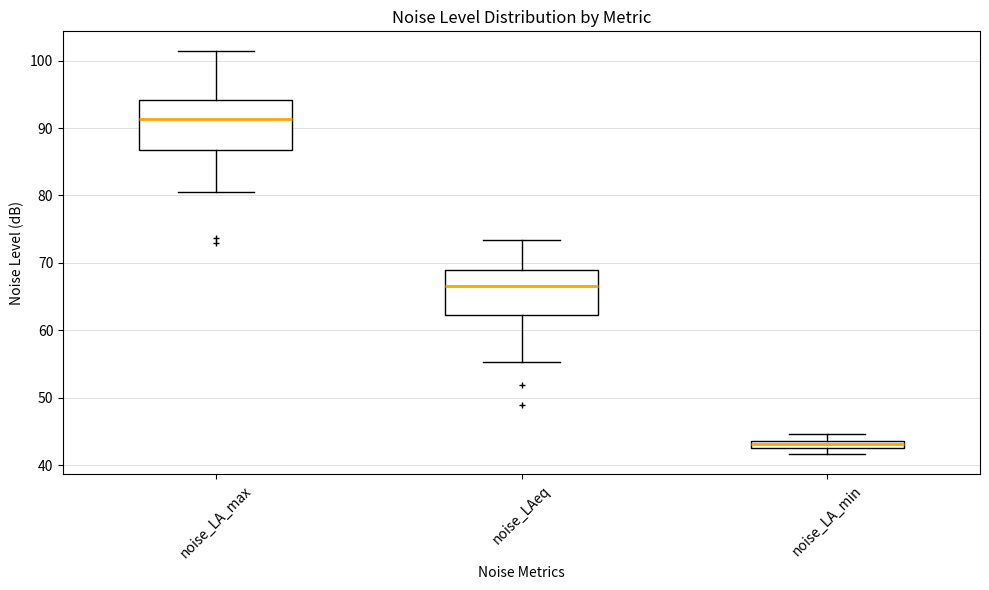

Which box's median line is the highest?

noise_LA_max